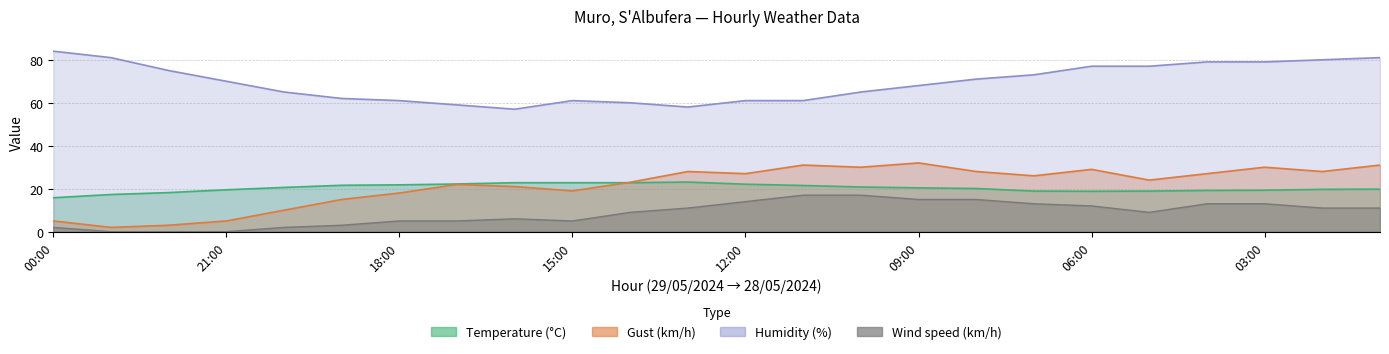

How many interior local valleys does the Wind speed (km/h) series have?

2